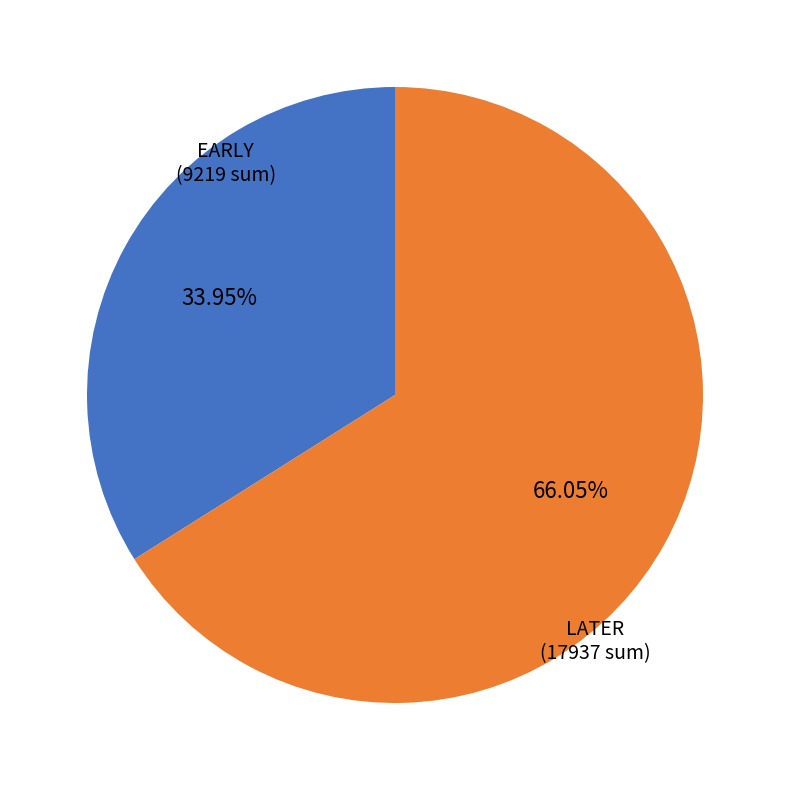

Does any single category account for the majority?

Yes